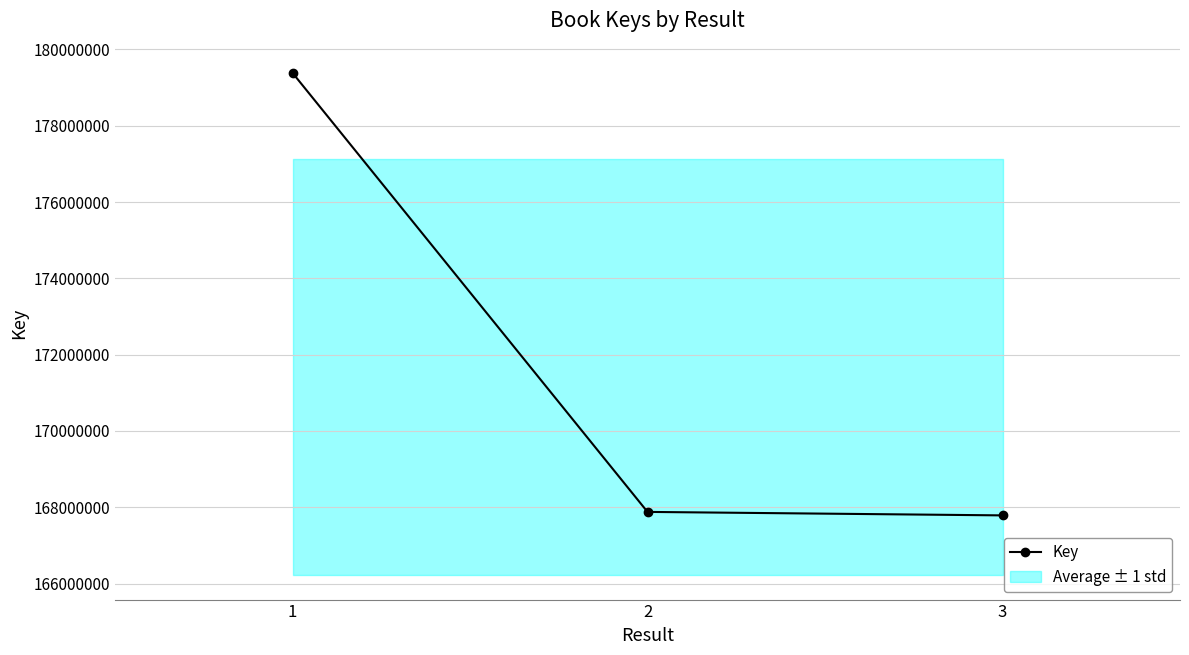

Is it true that the value at 2 is 167879084?

True